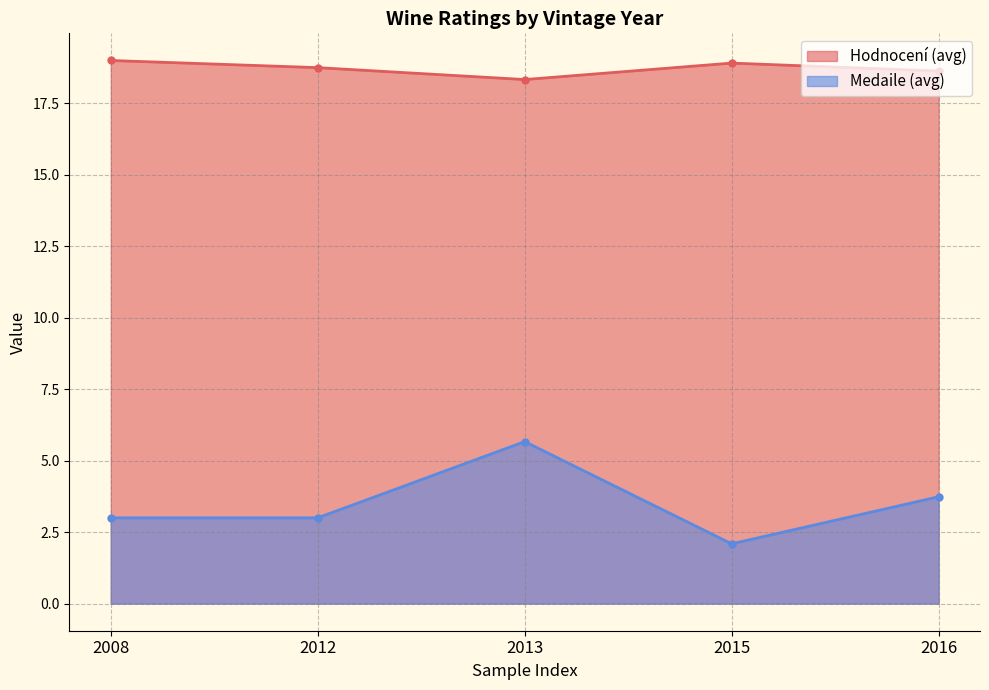

How many interior local peaks does the Medaile (avg) series have?

1